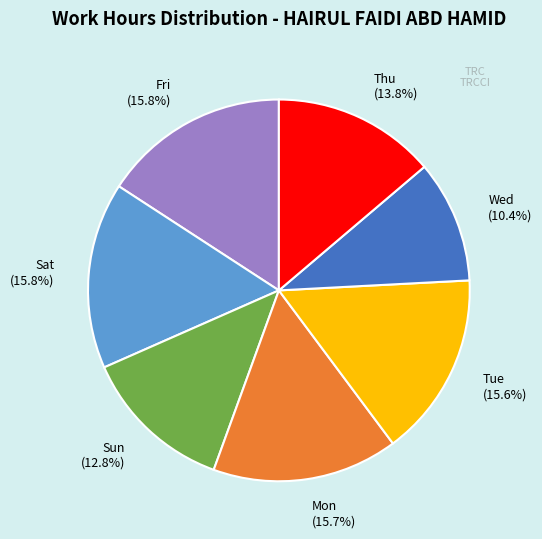

Is there any slice that represents more than half of the pie?

No